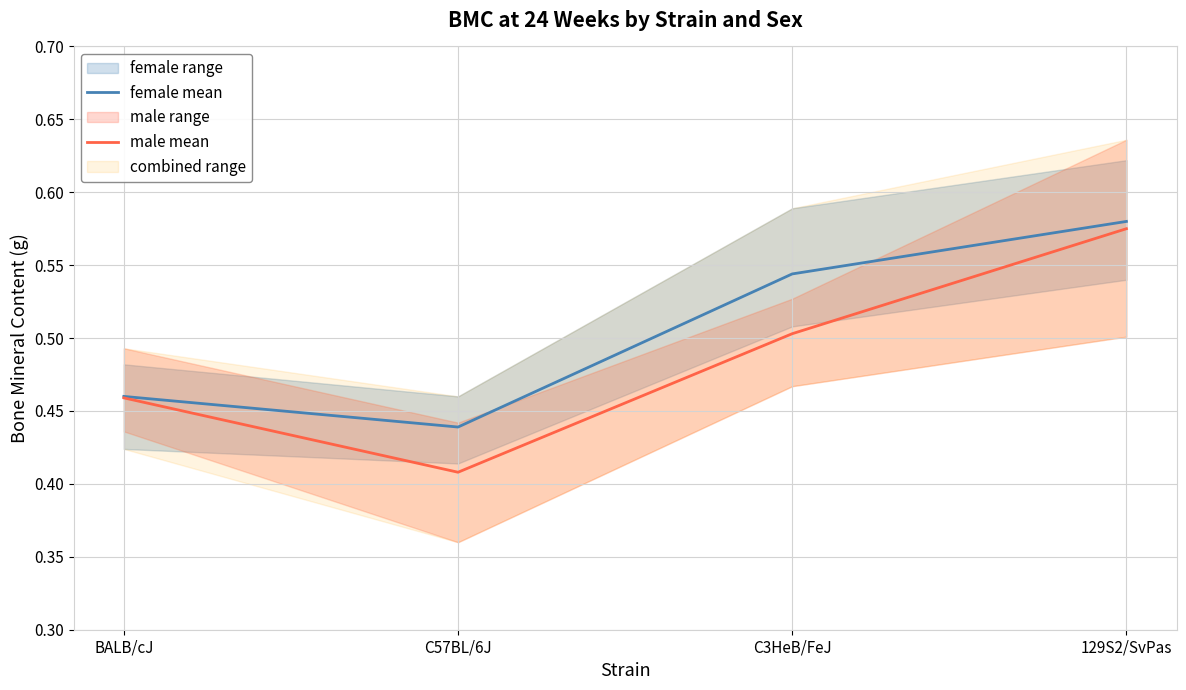

How many categories are shown in the chart?

4